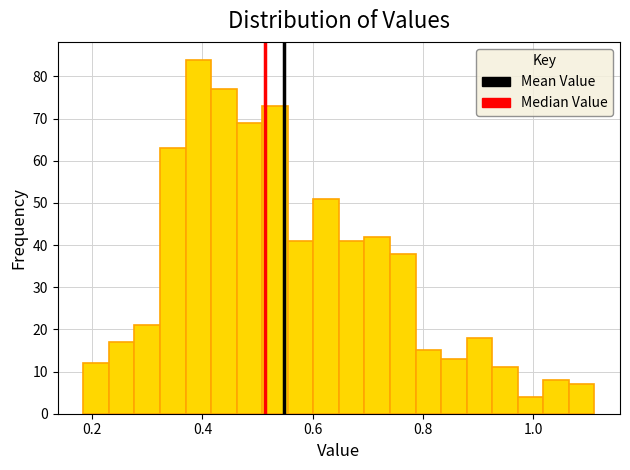

Around what value on the x-axis is the tallest bar? Give the approximate position of its centre, as read against the axis.

0.40